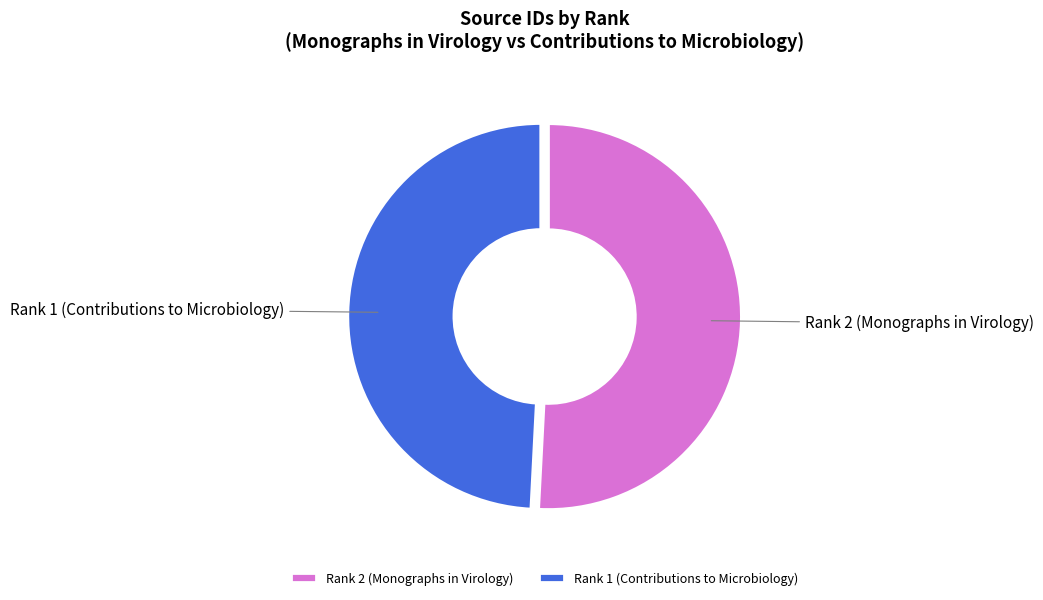

Which slice is the smallest?

Rank 1 (Contributions to Microbiology)